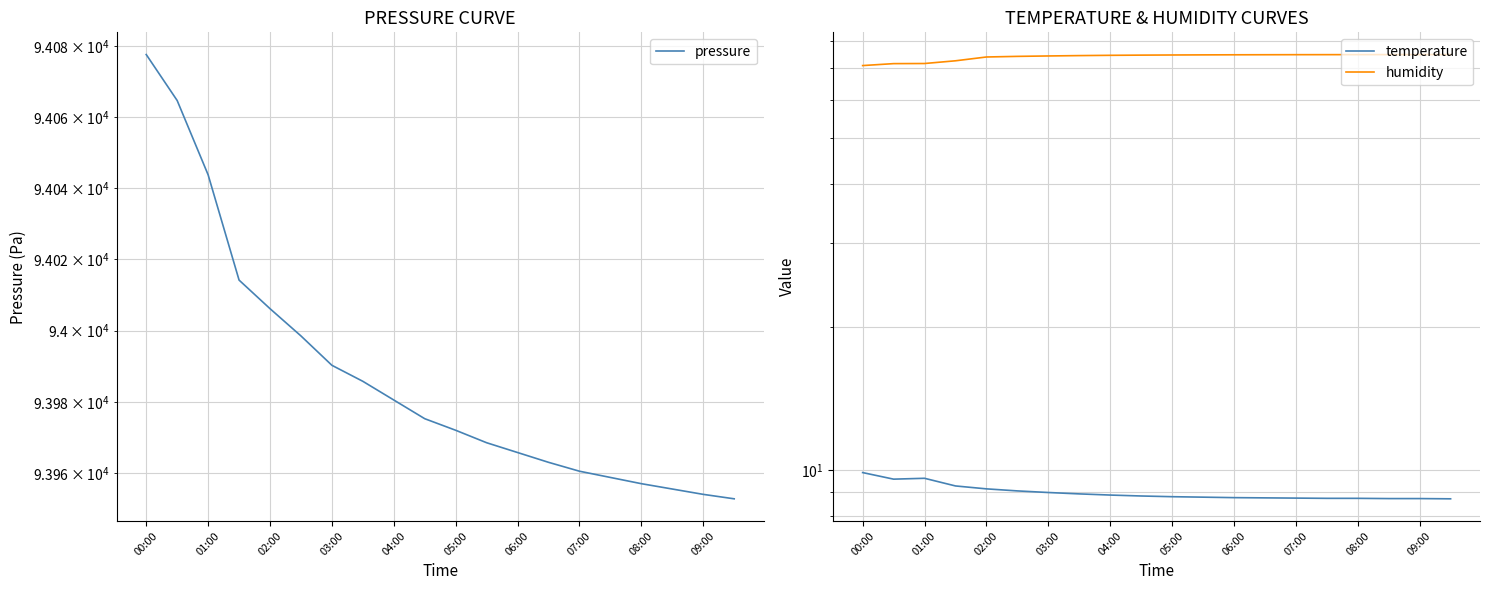

Reading left to right, extract all data points from this chart.

pressure: 94077.6	94064.7	94043.8	94014.2	94006.2	93998.5	93990.2	93985.8	93980.5	93975.2	93972.0	93968.5	93965.8	93963.0	93960.5	93958.8	93957.0	93955.5	93954.0	93952.8
temperature: 9.9	9.6	9.6	9.3	9.1	9.1	9.0	8.9	8.9	8.8	8.8	8.8	8.8	8.8	8.7	8.7	8.7	8.7	8.7	8.7
humidity: 71.0	71.6	71.7	72.6	74.0	74.2	74.3	74.5	74.6	74.7	74.7	74.7	74.8	74.8	74.8	74.8	74.8	74.8	74.8	74.9